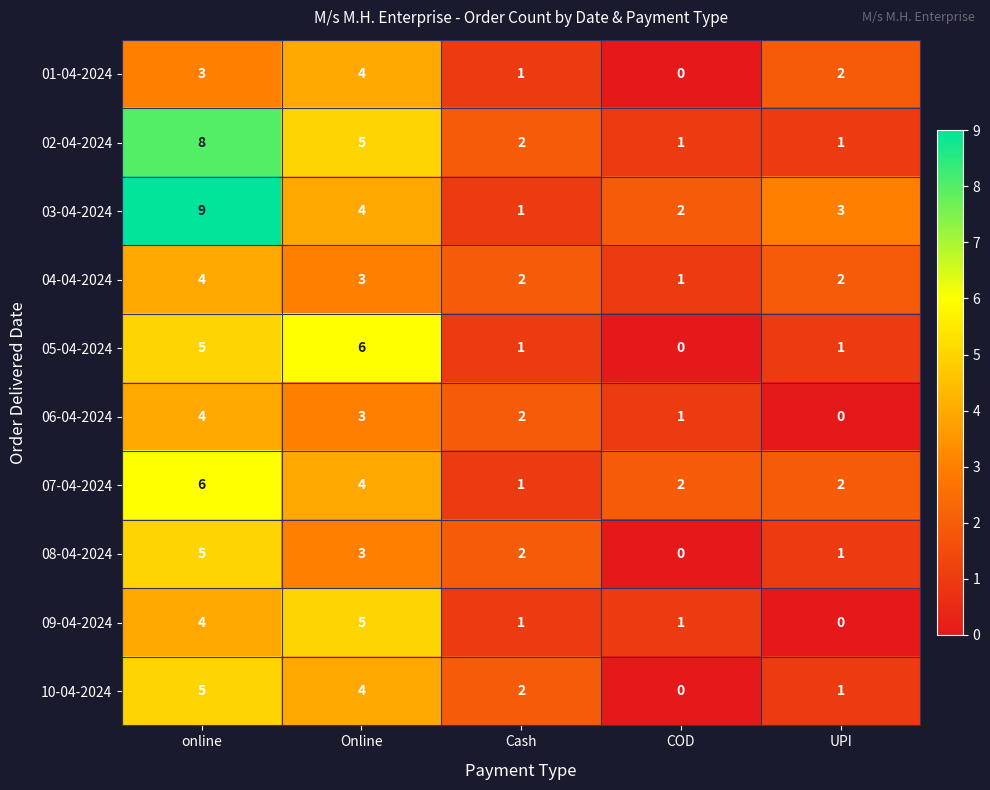

The value of 05-04-2024 at Online is 11. True or false?

False